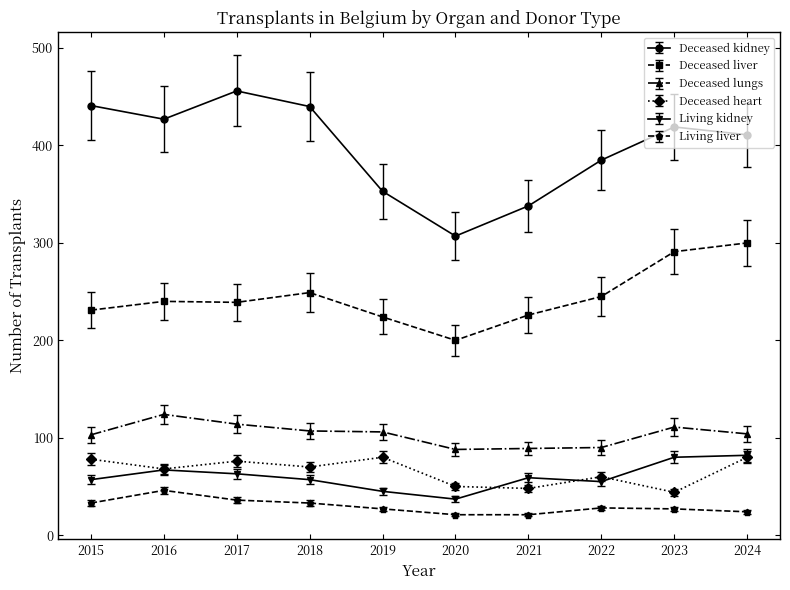

How many lines are shown in the chart?

6